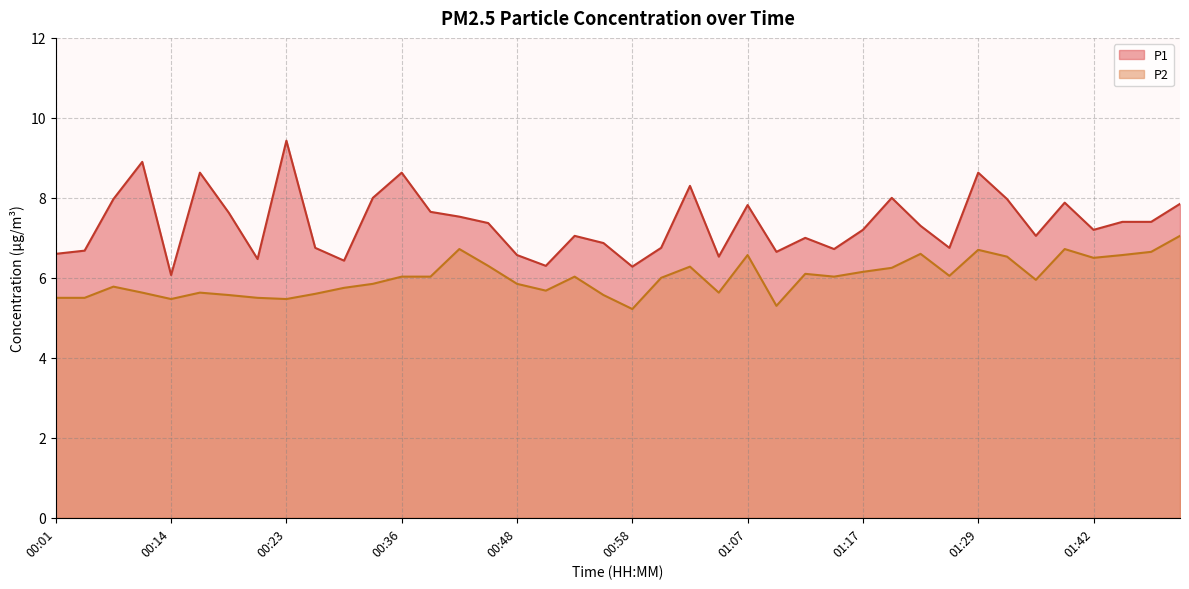

Reading right to left, transcribe all the data shown in this chart.

P1: 7.8	7.4	7.4	7.2	7.9	7.0	8.0	8.6	6.8	7.3	8.0	7.2	6.7	7.0	6.7	7.8	6.5	8.3	6.8	6.3	6.9	7.0	6.3	6.6	7.4	7.5	7.7	8.6	8.0	6.4	6.8	9.4	6.5	7.6	8.6	6.1	8.9	8.0	6.7	6.6
P2: 7.0	6.7	6.6	6.5	6.7	6.0	6.5	6.7	6.0	6.6	6.2	6.2	6.0	6.1	5.3	6.6	5.6	6.3	6.0	5.2	5.6	6.0	5.7	5.8	6.3	6.7	6.0	6.0	5.8	5.8	5.6	5.5	5.5	5.6	5.6	5.5	5.6	5.8	5.5	5.5